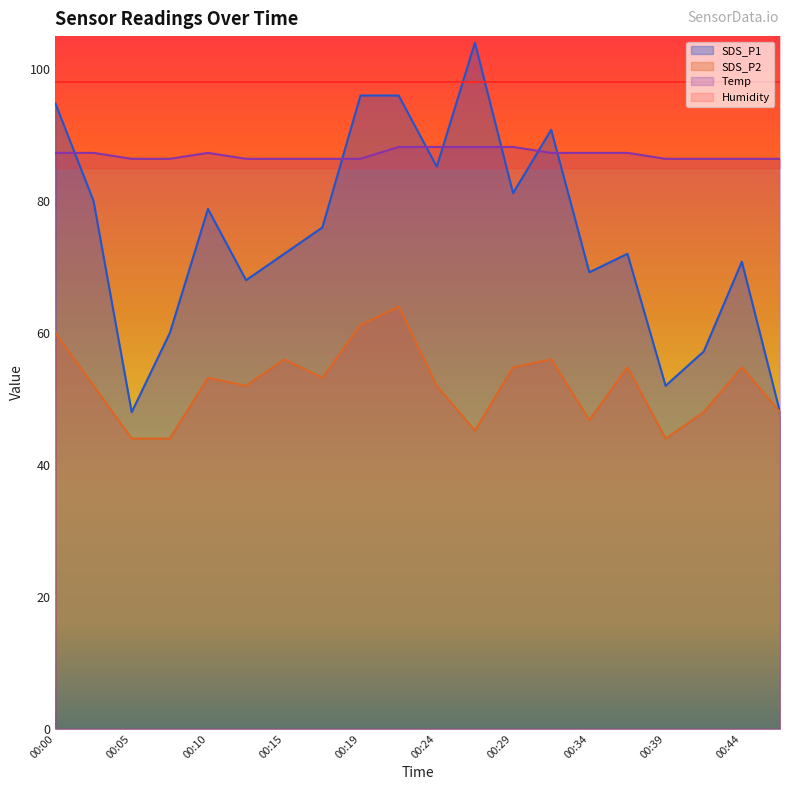

Which label corresponds to the smallest value in the chart?

00:05